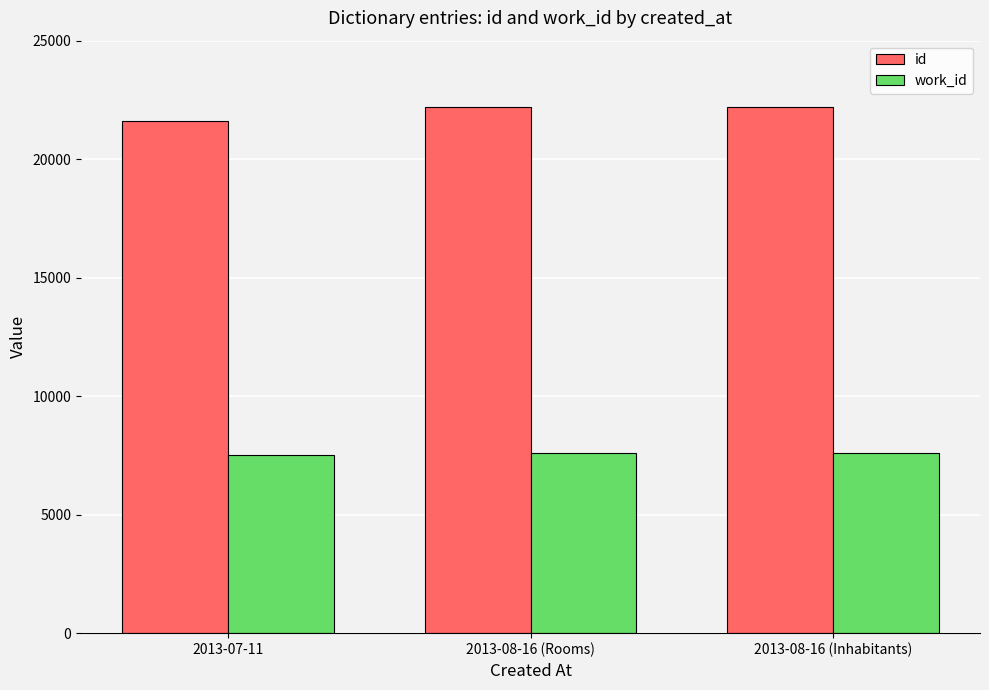

Is it true that id equals 21623 at 2013-07-11?

True